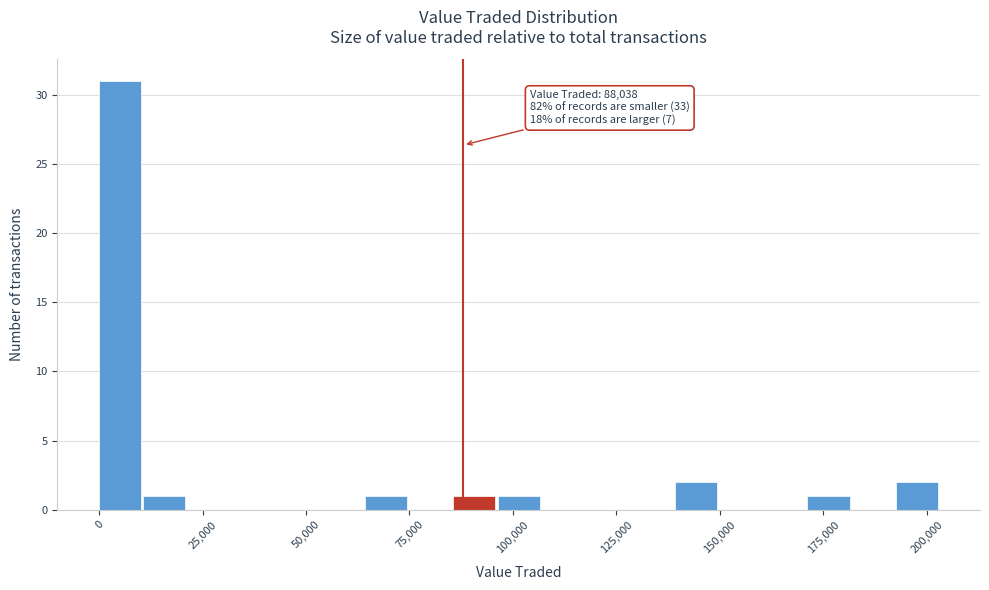

Read against the x-axis, roughly where is the centre of the tallest bar?

5000